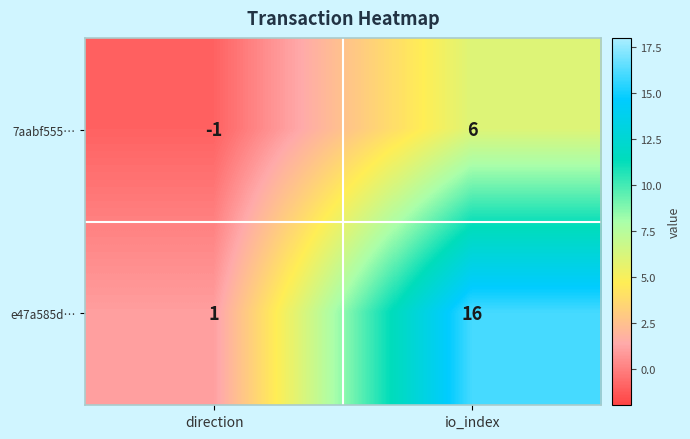

What is the sum of the 7aabf555… values at direction and io_index?

5